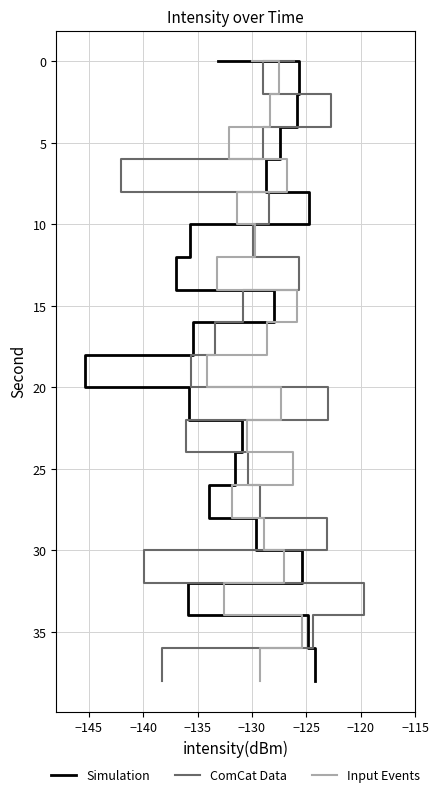

Is the value of ComCat Data at −130 greater than the value of Simulation at 17?

No